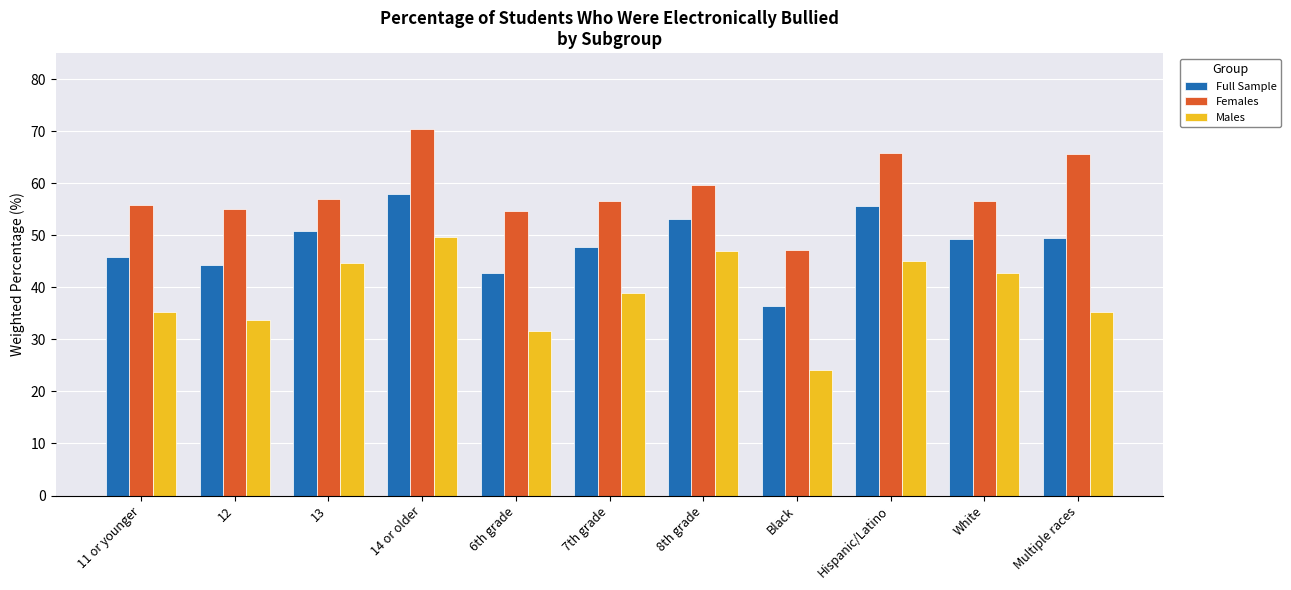

At which label does Full Sample reach its peak?

14 or older